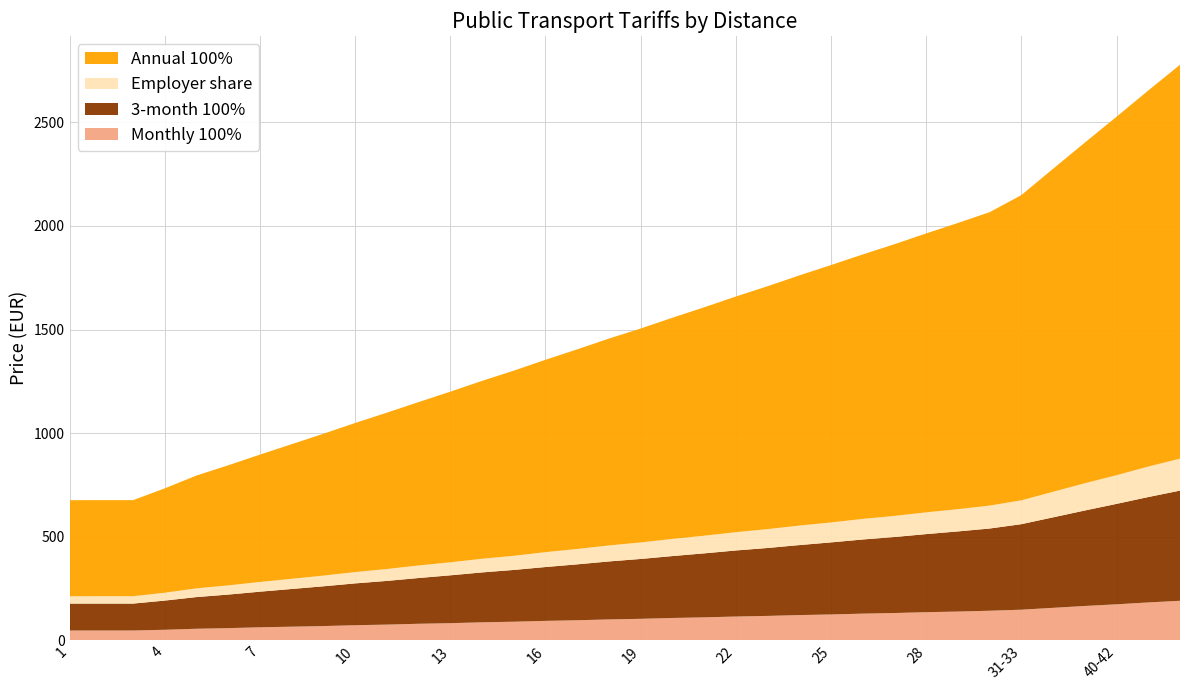

Reading left to right, what are all the values shown in this chart?

Monthly 100%: 1=46.5	2=46.5	3=46.5	4=50.0	5=55.0	6=58.0	7=62.0	8=65.0	9=68.0	10=72.0	11=75.0	12=79.0	13=82.0	14=86.0	15=89.0	16=93.0	17=96.0	18=100.0	19=103.0	20=107.0	21=110.0	22=114.0	23=117.0	24=121.0	25=124.0	26=128.0	27=131.0	28=135.0	29=138.0	30=142.0	31-33=147.0	34-36=156.0	37-39=165.0	40-42=173.0	43-45=182.0	46-48=190.0
3-month 100%: 1=130.0	2=130.0	3=130.0	4=141.0	5=153.0	6=162.0	7=172.0	8=182.0	9=192.0	10=202.0	11=211.0	12=221.0	13=231.0	14=241.0	15=250.0	16=260.0	17=270.0	18=280.0	19=289.0	20=299.0	21=309.0	22=319.0	23=328.0	24=338.0	25=348.0	26=358.0	27=367.0	28=377.0	29=387.0	30=397.0	31-33=413.0	34-36=437.0	37-39=461.0	40-42=485.0	43-45=509.0	46-48=532.0
Employer share: 1=35.3	2=35.6	3=35.6	4=37.9	5=42.0	6=44.3	7=46.9	8=49.2	9=51.5	10=54.6	11=57.4	12=60.5	13=62.8	14=65.9	15=68.2	16=71.8	17=74.1	18=77.2	19=79.7	20=82.8	21=85.1	22=88.2	23=91.0	24=94.1	25=96.2	26=99.5	27=101.8	28=105.0	29=107.4	30=110.6	31-33=115.1	34-36=123.3	37-39=131.5	40-42=138.4	43-45=147.1	46-48=154.5
Annual 100%: 1=464.0	2=464.0	3=464.0	4=504.0	5=545.0	6=580.0	7=615.0	8=650.0	9=685.0	10=720.0	11=755.0	12=789.0	13=824.0	14=859.0	15=894.0	16=929.0	17=964.0	18=999.0	19=1033.0	20=1068.0	21=1103.0	22=1138.0	23=1173.0	24=1208.0	25=1243.0	26=1277.0	27=1312.0	28=1347.0	29=1382.0	30=1417.0	31-33=1474.0	34-36=1560.0	37-39=1645.0	40-42=1731.0	43-45=1816.0	46-48=1902.0